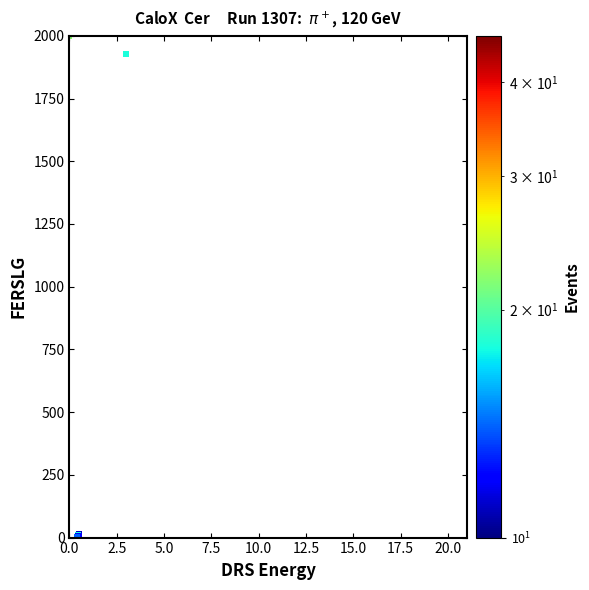

What Y value in the scatter plot is closest to 999?

1927.8